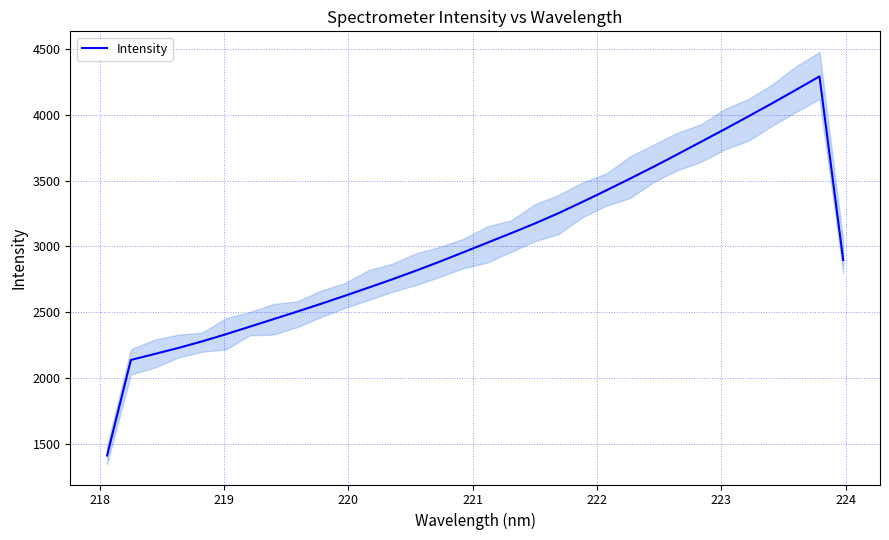

What is the difference between the maximum and minimum values?

2883.5